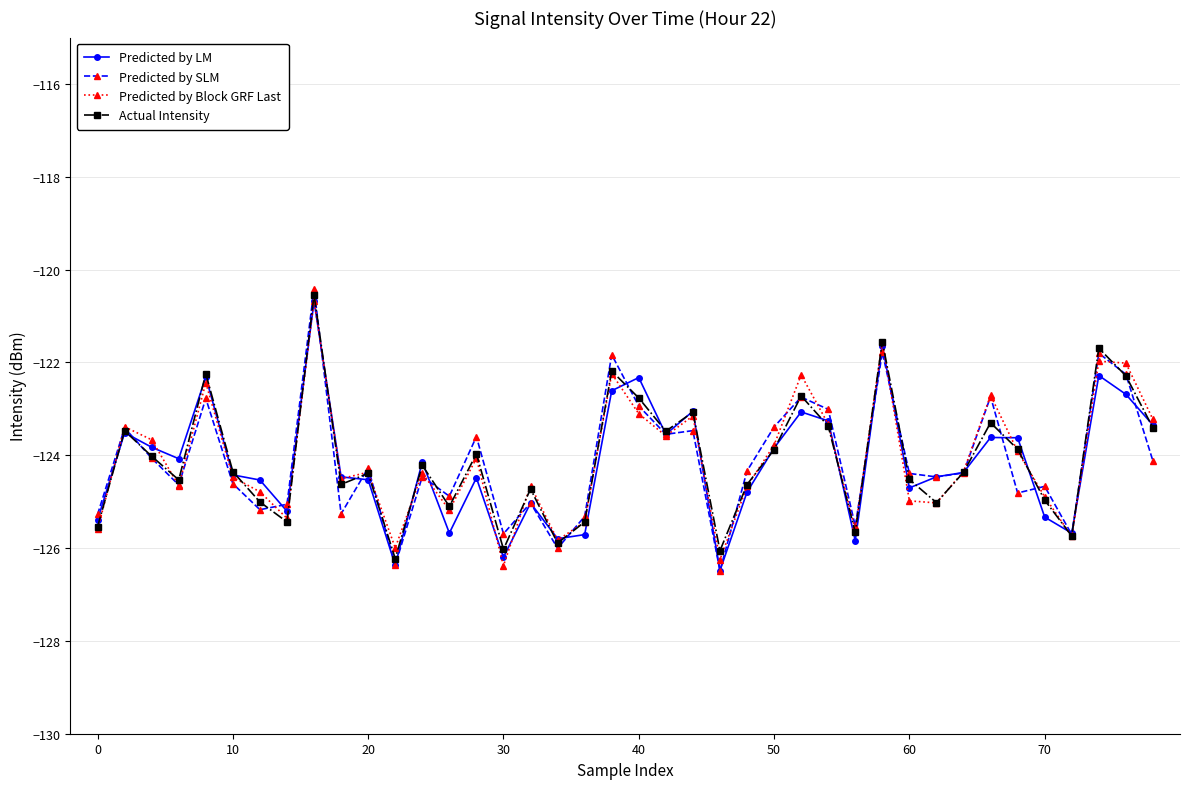

What is the value of the Predicted by SLM point at the 39th from the left?

-122.3